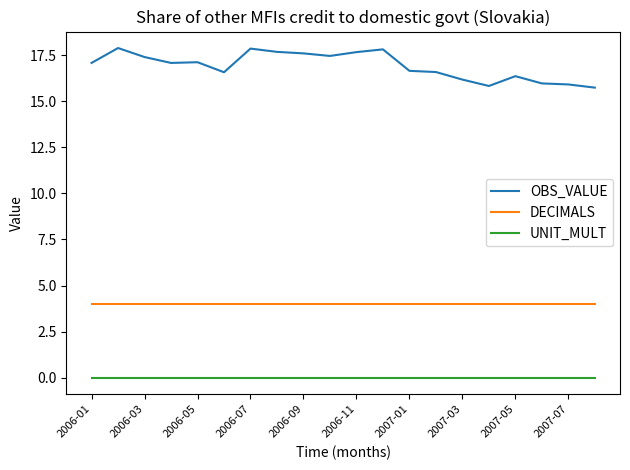

True or false: OBS_VALUE and DECIMALS intersect in this chart.

False